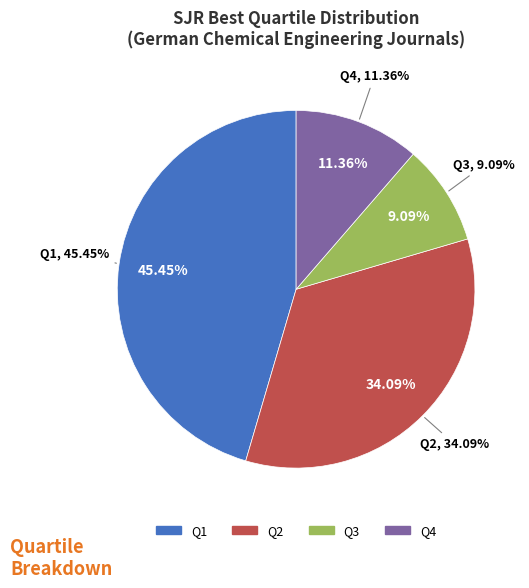

What is the largest slice in the pie chart?

Q1